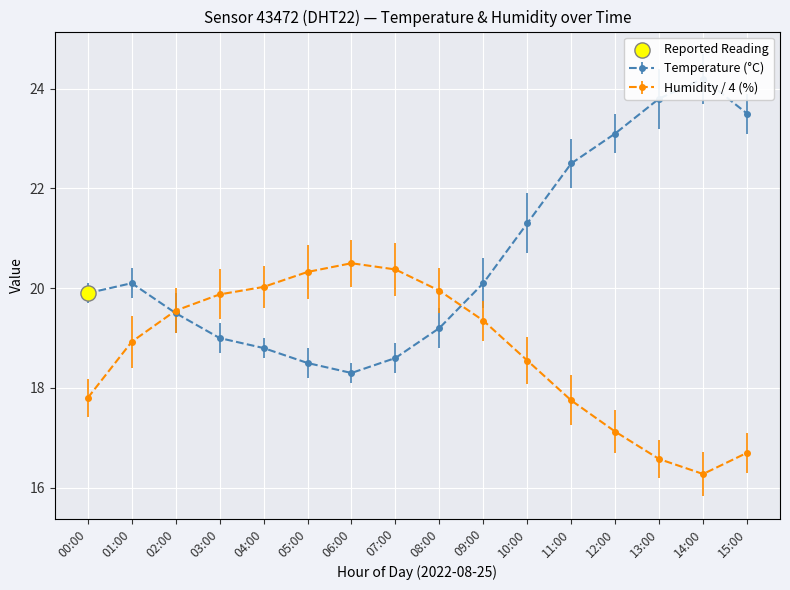

Which series has the largest Y range (max minus min)?

Temperature